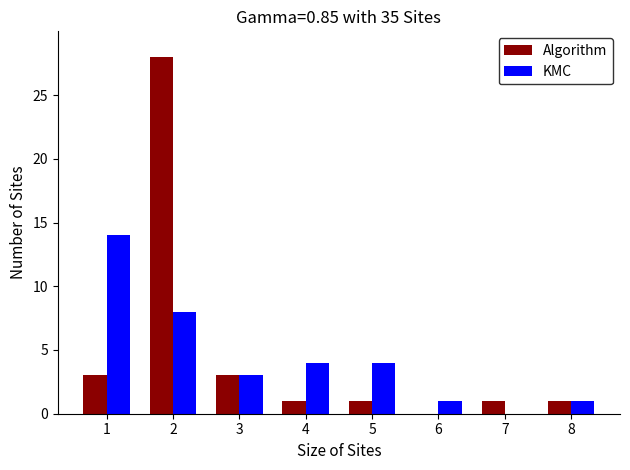

What is the greatest value displayed?

28